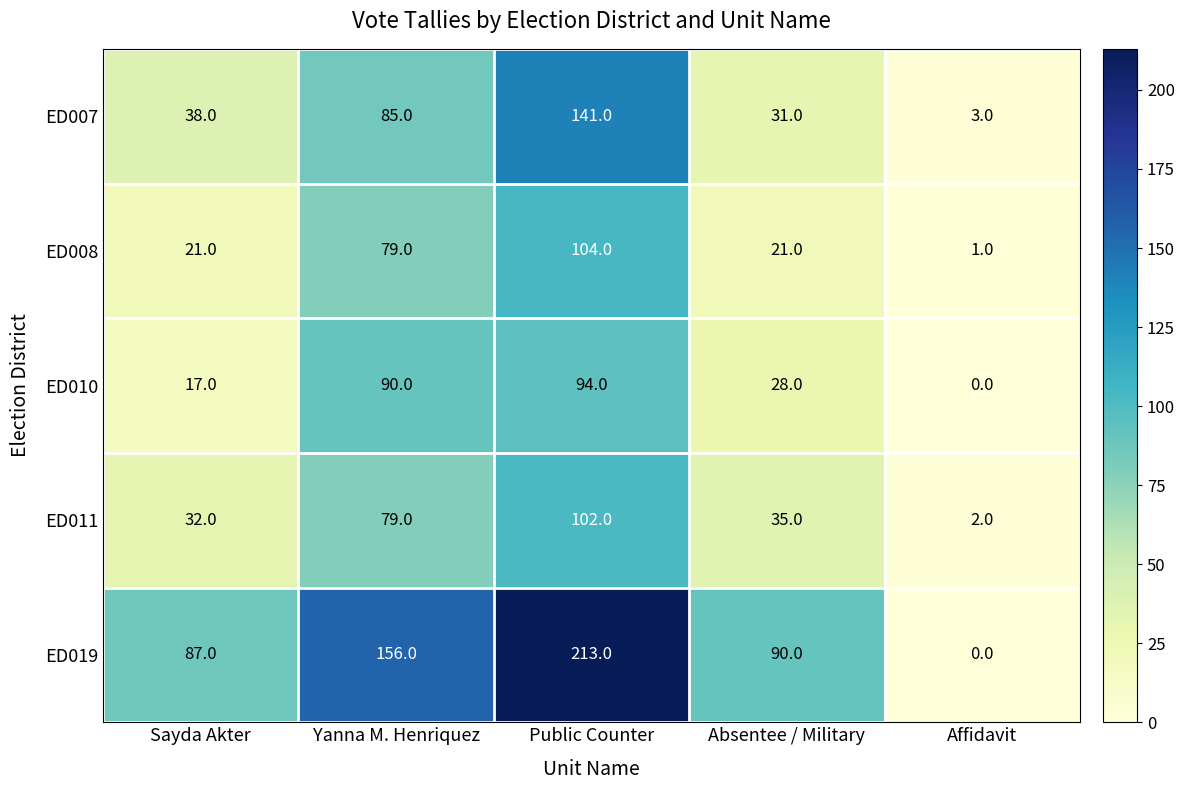

Reading left to right, extract all data points from this chart.

ED007: 38	85	141	31	3
ED008: 21	79	104	21	1
ED010: 17	90	94	28	0
ED011: 32	79	102	35	2
ED019: 87	156	213	90	0